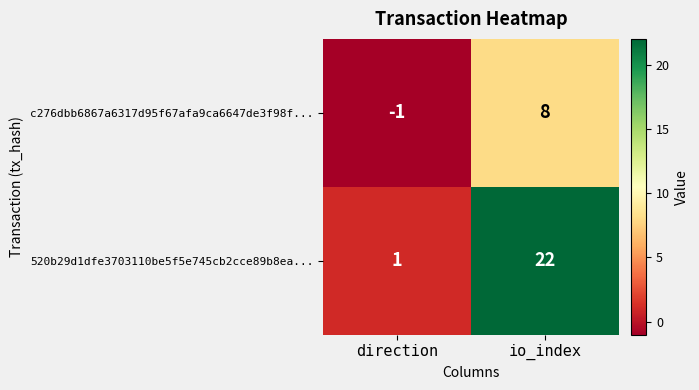

At which category is the sum across all series the highest?

io_index